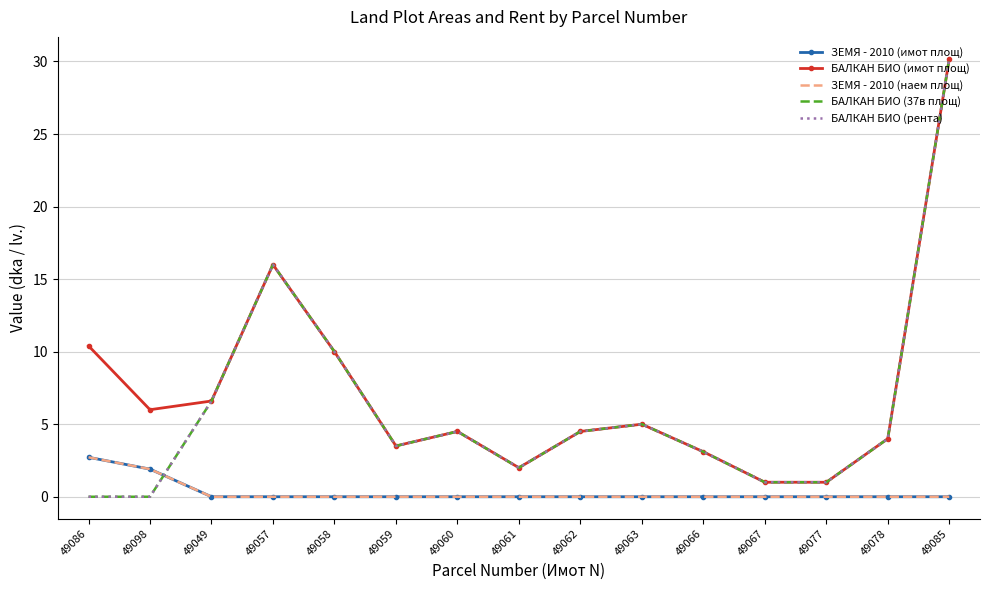

Where does the БАЛКАН БИО (имот площ) series first go above 4?

49086